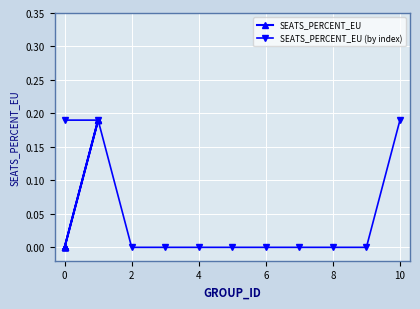

The value of SEATS_PERCENT_EU (by index) at 6 is 0.0. True or false?

True